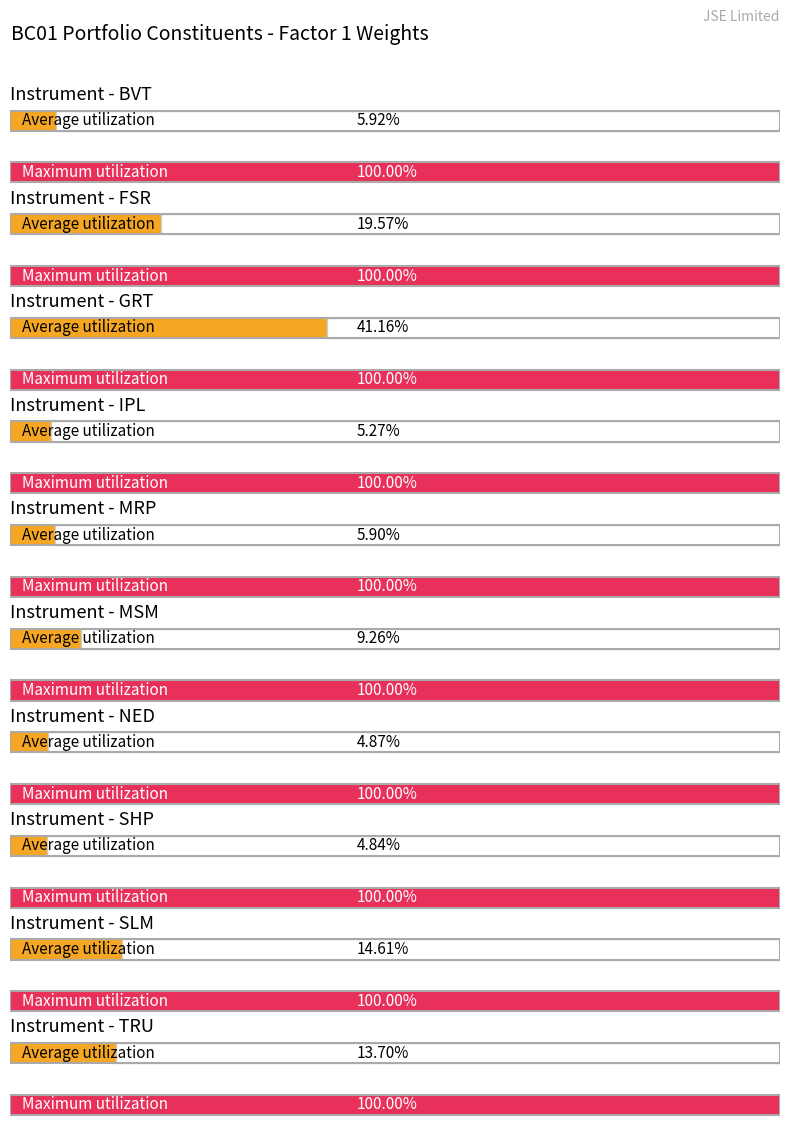

At which category is the sum across all series the highest?

GRT